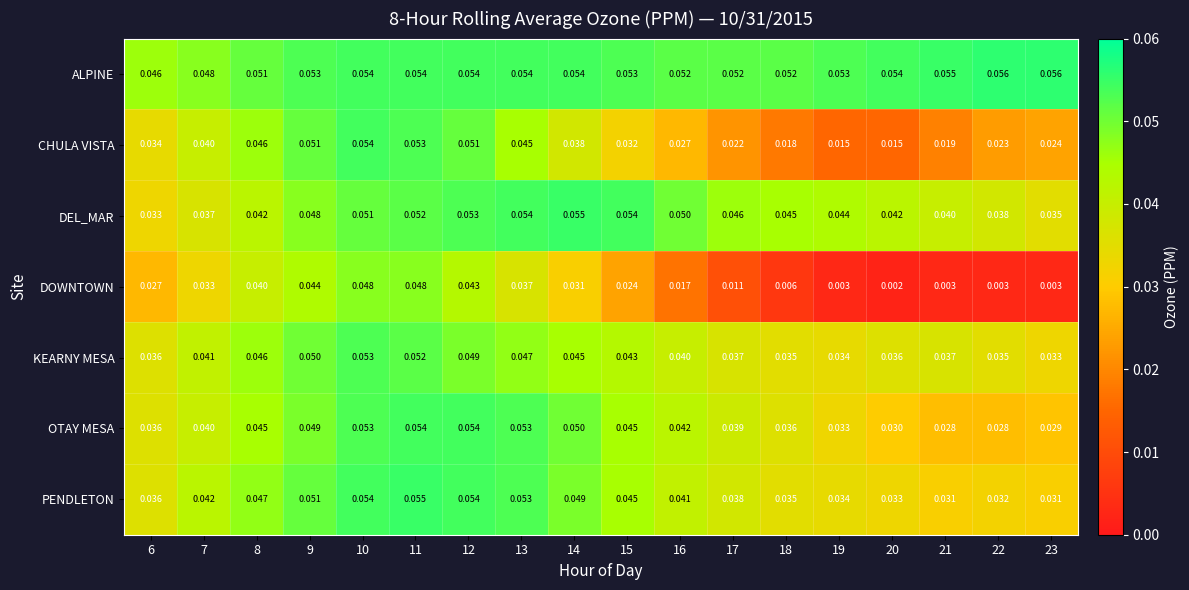

Which series changed the most between 11 and 14?

DOWNTOWN